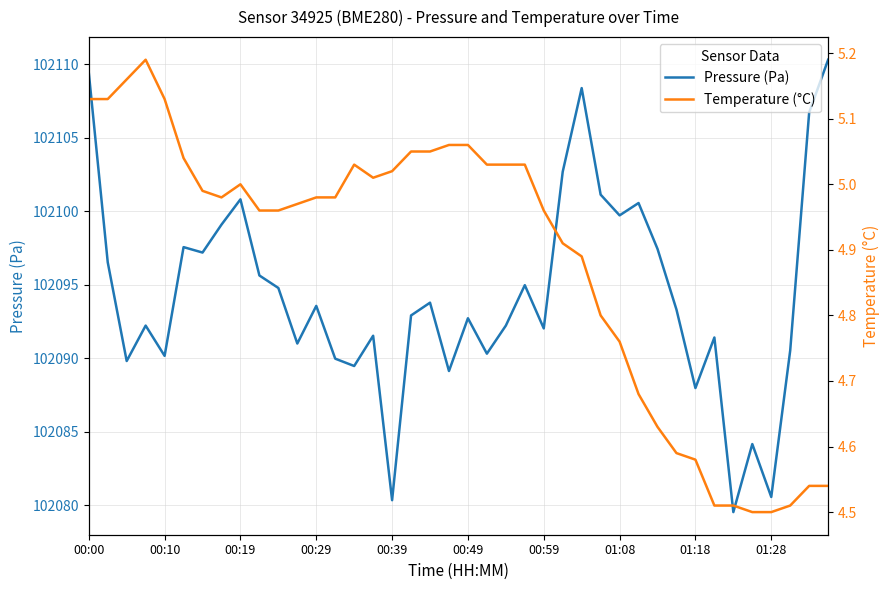

What is the sum of all Pressure (Pa) values?

4083771.6